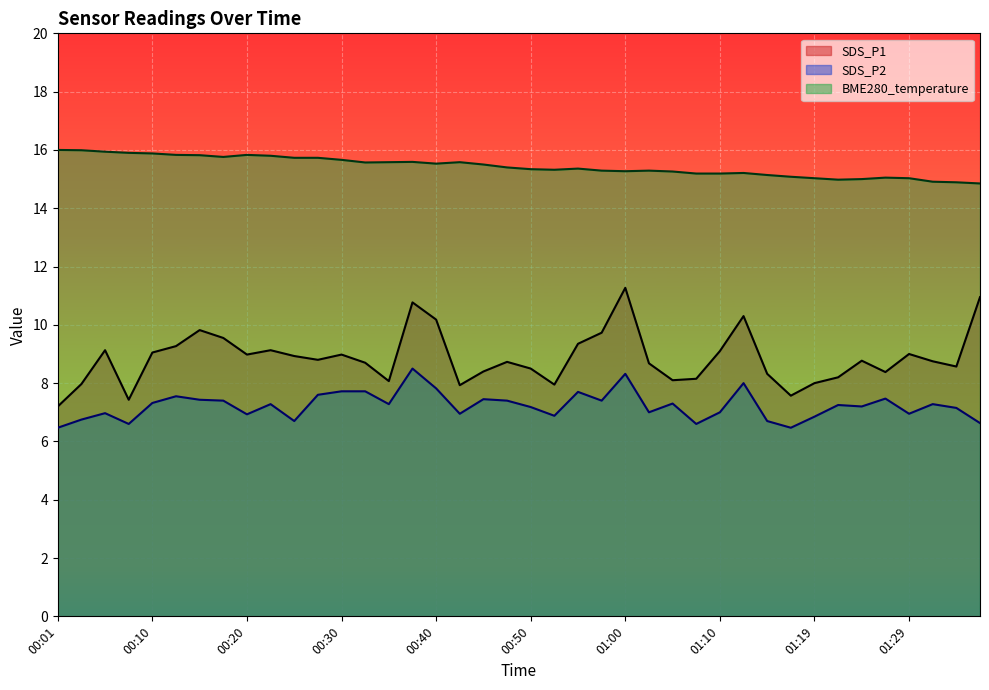

Which series changed the most between 01:10 and 01:37?

SDS_P1